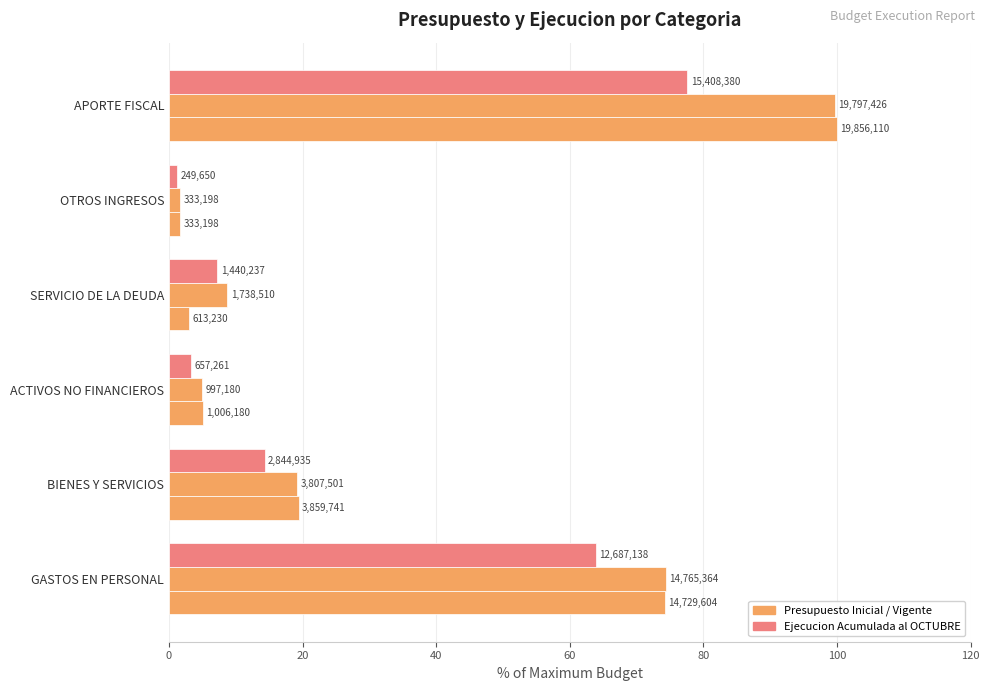

Does the chart contain any negative values?

No